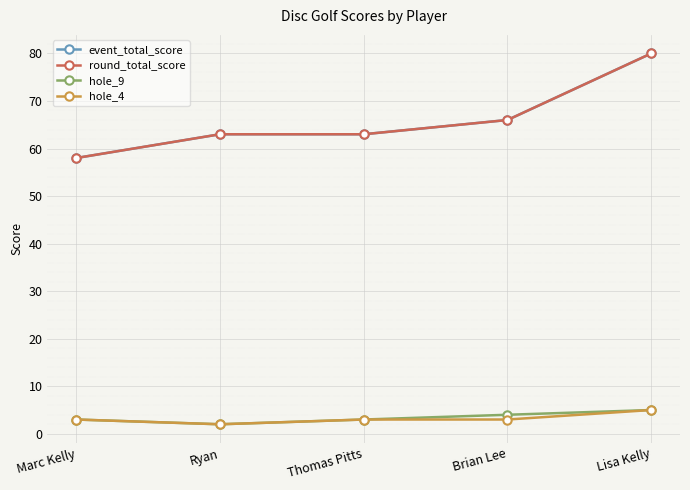

List the series in order of their peak value, lowest first.

hole_9, hole_4, event_total_score, round_total_score